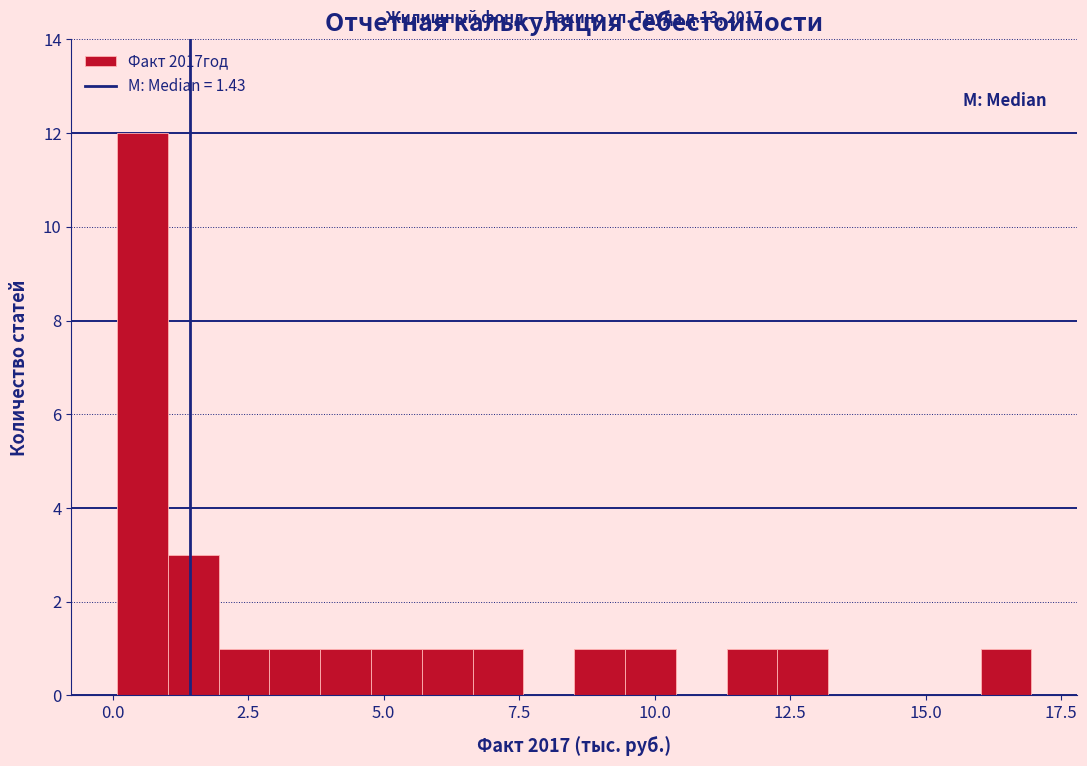

Read against the x-axis, roughly where is the centre of the tallest bar?

0.5